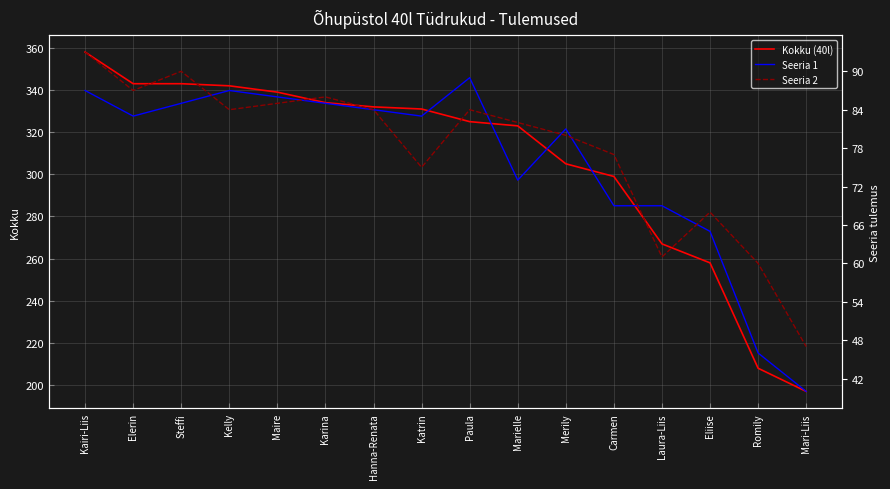

What is the sum of all Kokku (40l) values?

4904